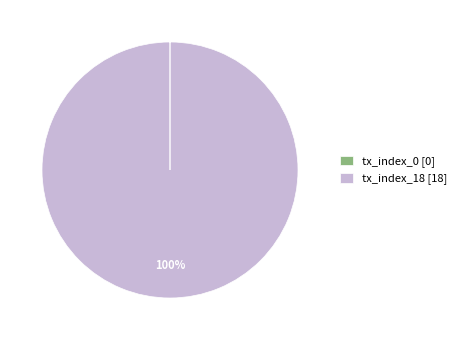

Which category has the biggest portion of the pie?

tx_index_18